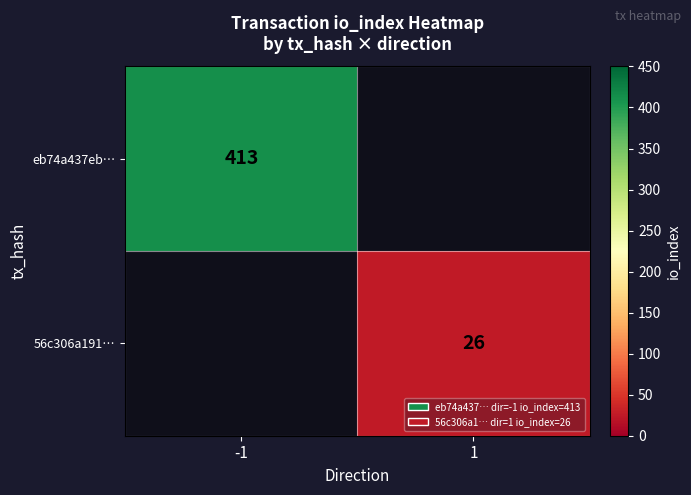

The 56c306a191… series shows 26 at 1. True or false?

True